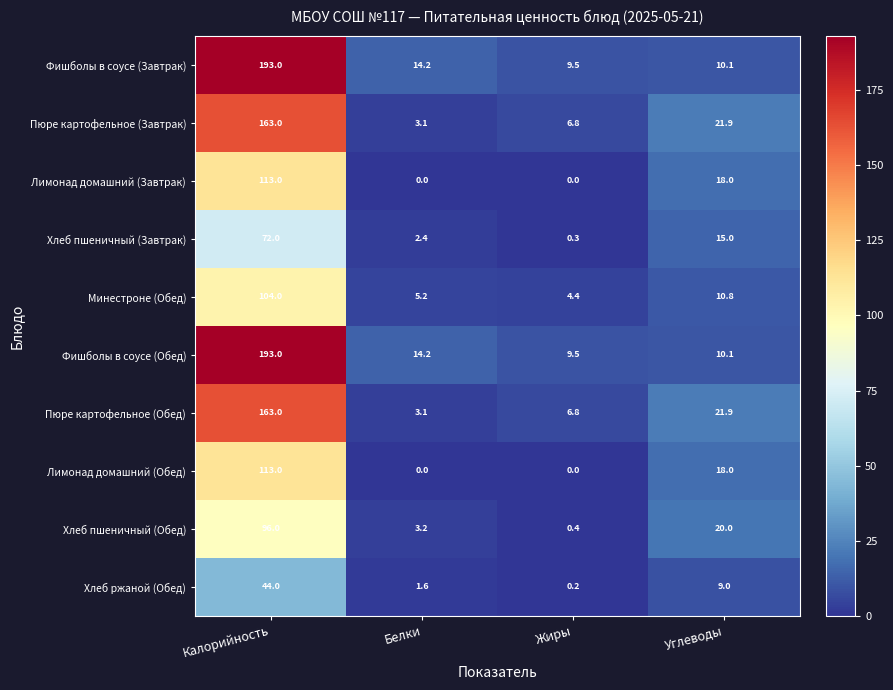

Which label corresponds to the largest value in the chart?

Калорийность